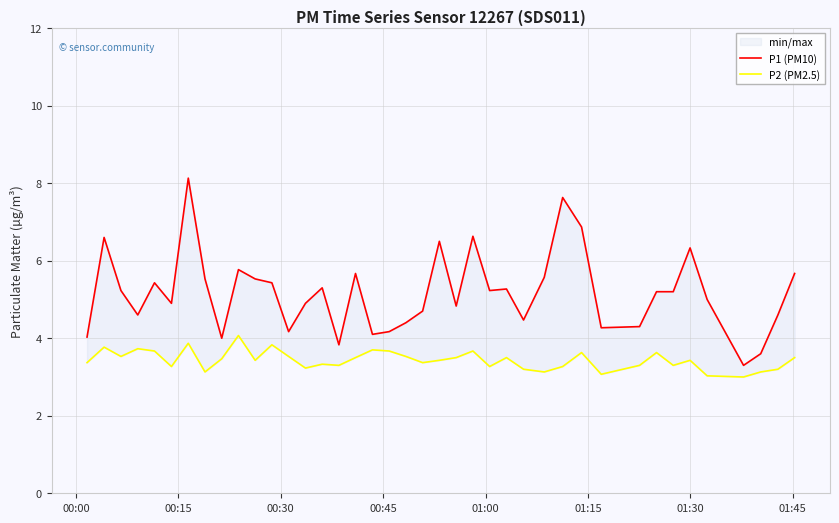

What is the maximum value for P2 (PM2.5)?

4.1